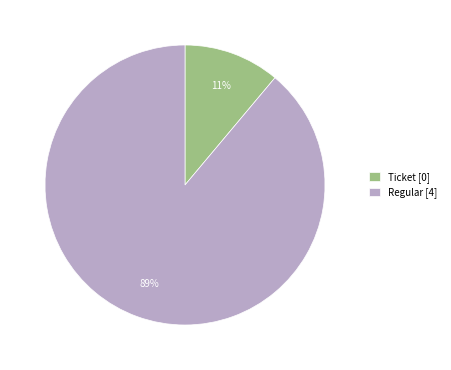

The Ticket [0] slice represents 11% of the pie. True or false?

True